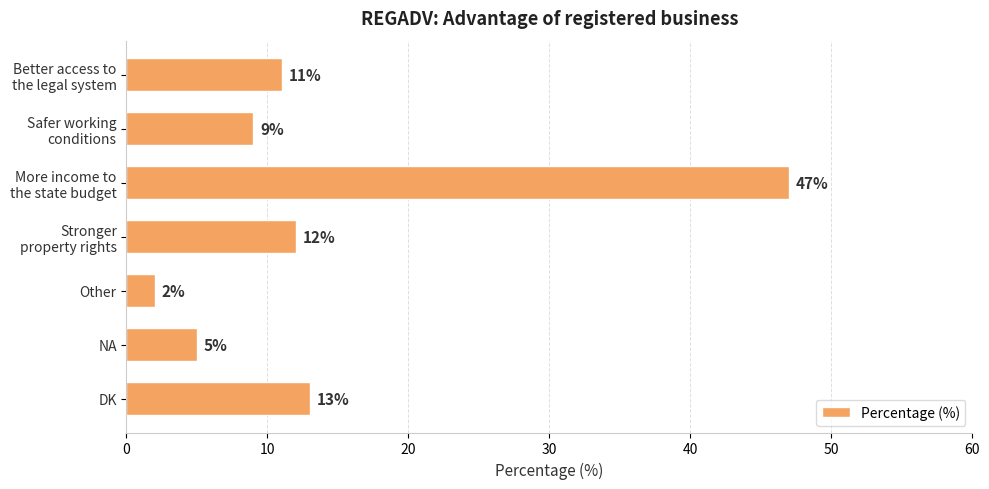

Is it true that the value at NA is 5?

True